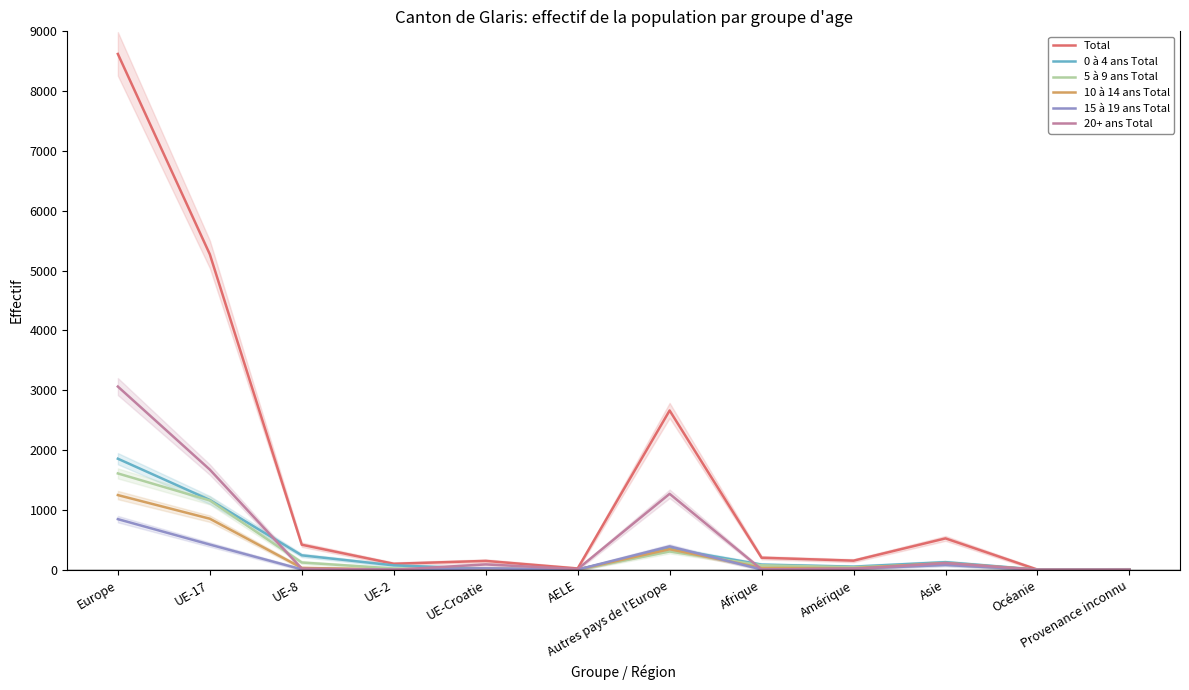

Where do 15 à 19 ans Total and 0 à 4 ans Total first cross each other?

UE-2 and UE-Croatie